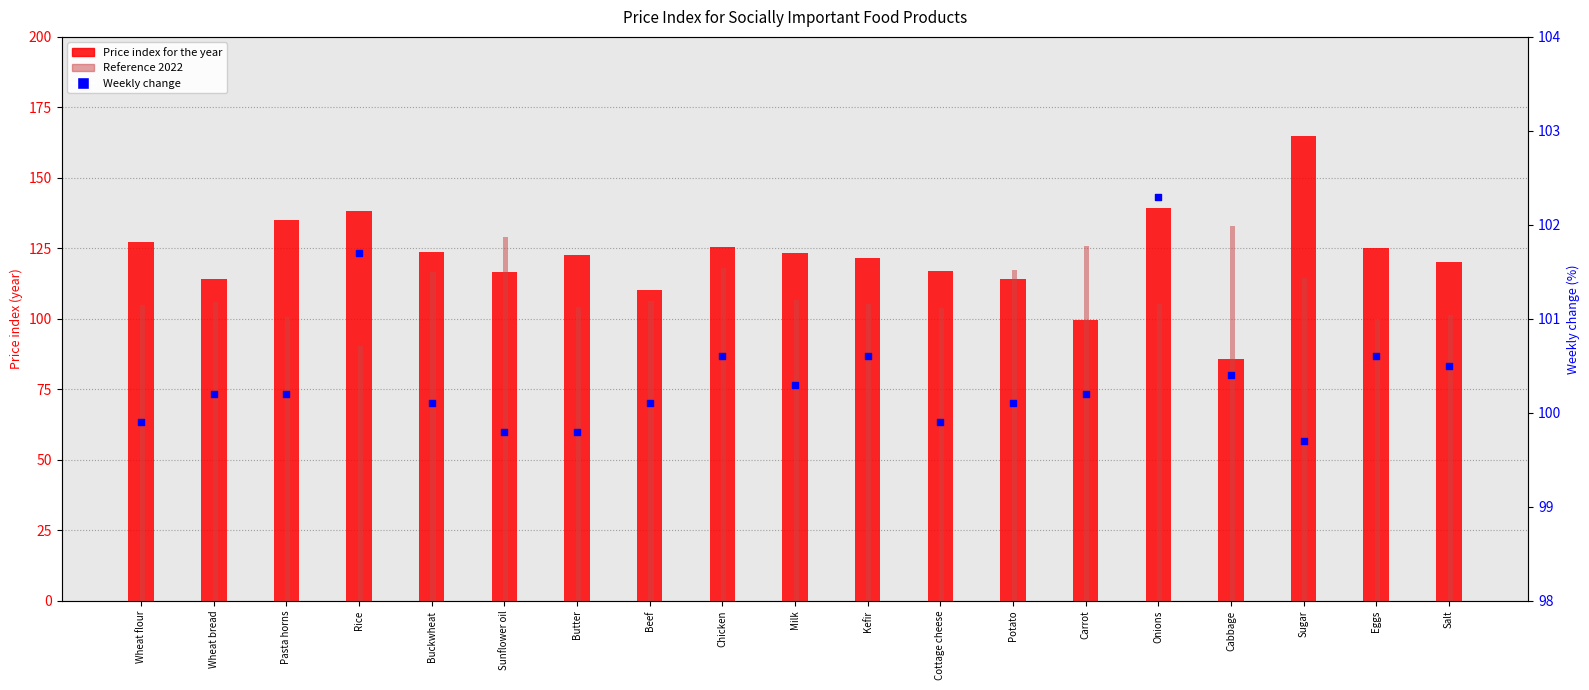

Which series contains the highest Y value?

Price index for the year